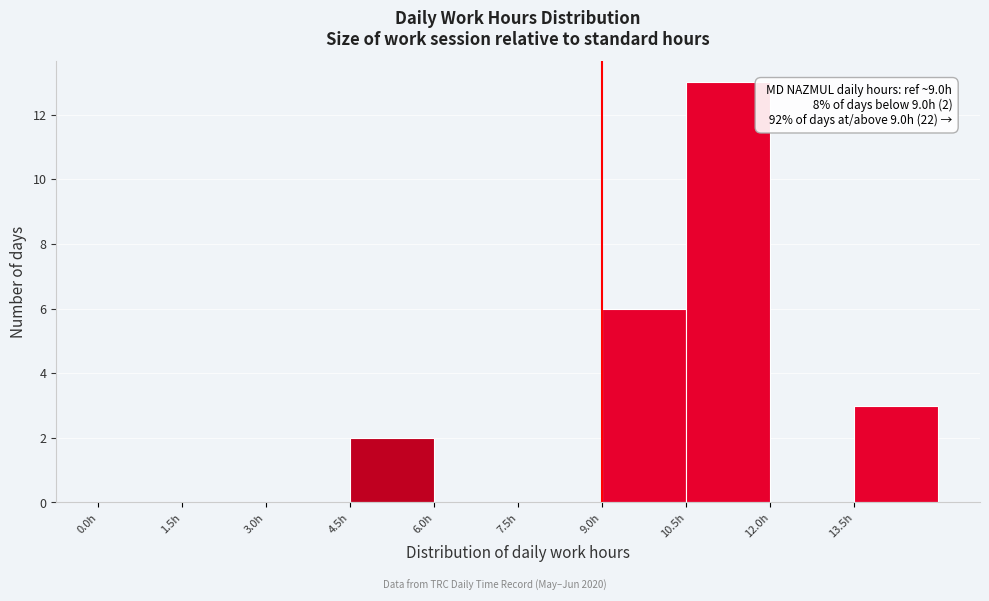

Which range on the x-axis has the tallest bar?

10.5 to 12.0